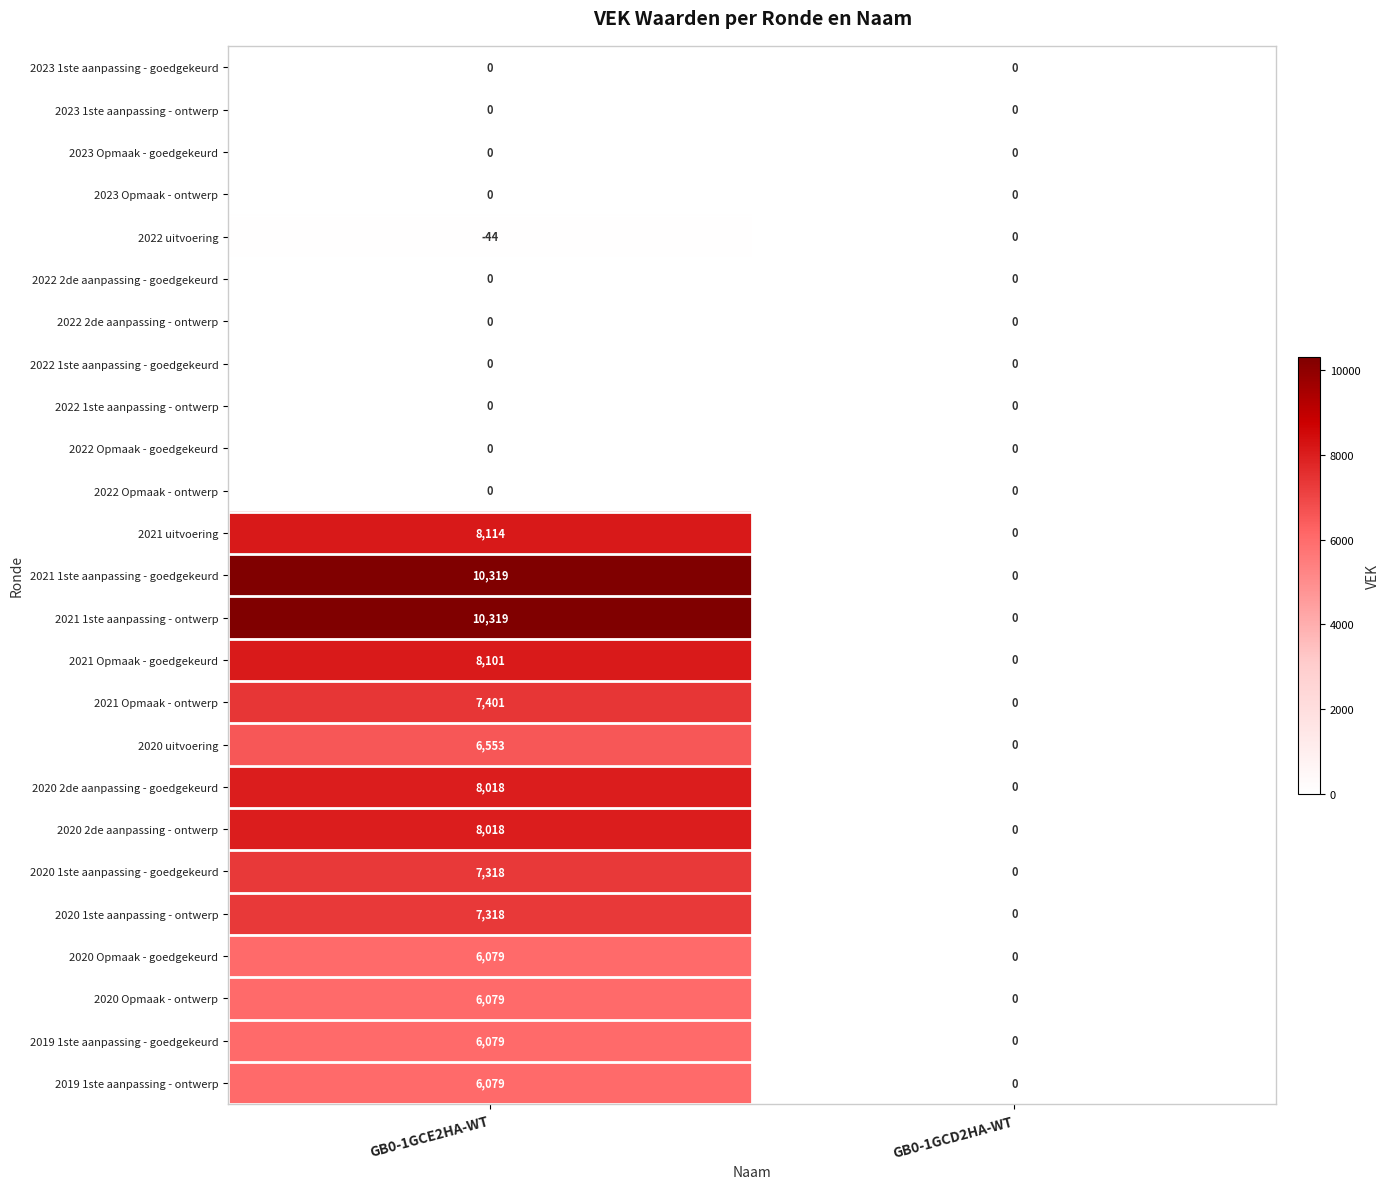

Which category has the lowest value across all series?

GB0-1GCE2HA-WT